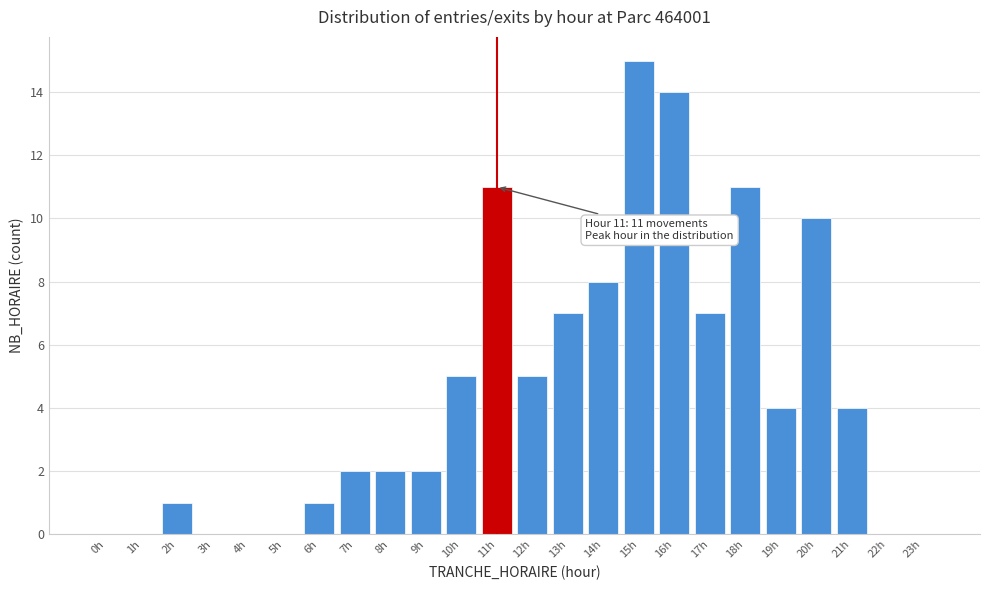

Reading left to right, what are all the values shown in this chart?

0h=0	1h=0	2h=1	3h=0	4h=0	5h=0	6h=1	7h=2	8h=2	9h=2	10h=5	11h=11	12h=5	13h=7	14h=8	15h=15	16h=14	17h=7	18h=11	19h=4	20h=10	21h=4	22h=0	23h=0